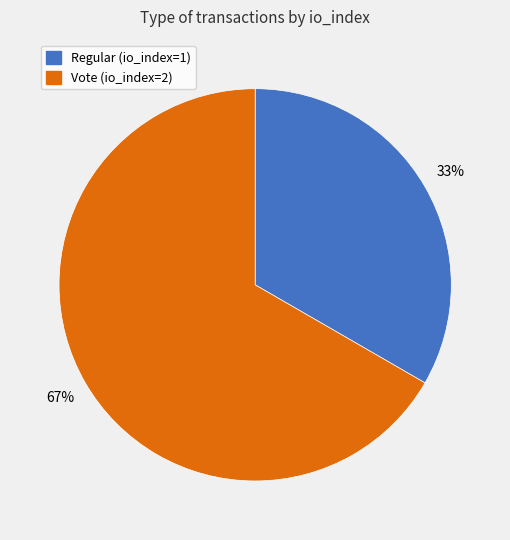

Is the sum of Regular (io_index=1) and Vote (io_index=2) greater than half?

Yes